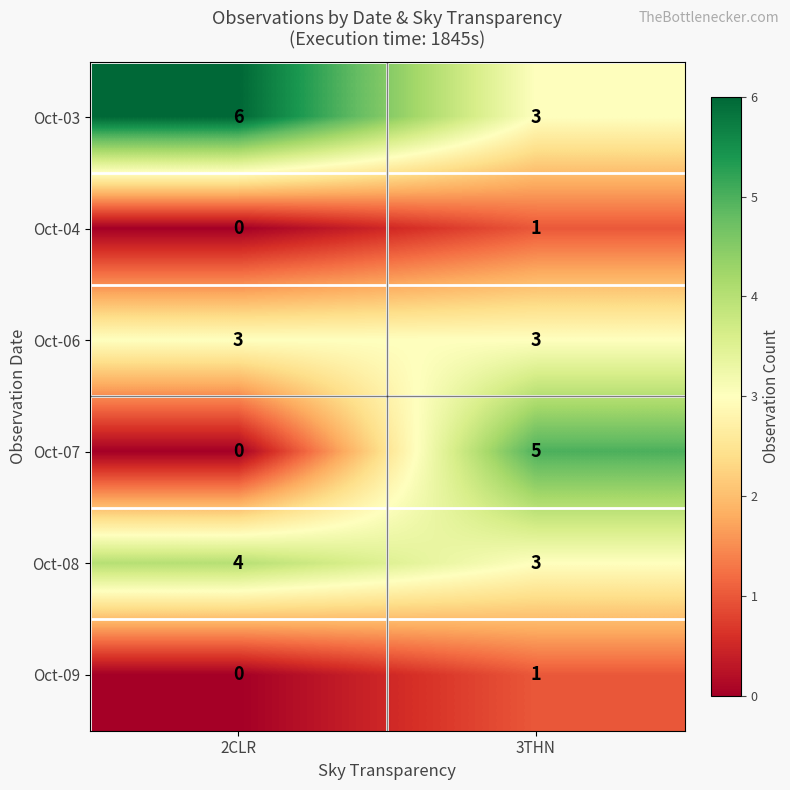

What is the difference between the highest and lowest values at 2CLR?

6